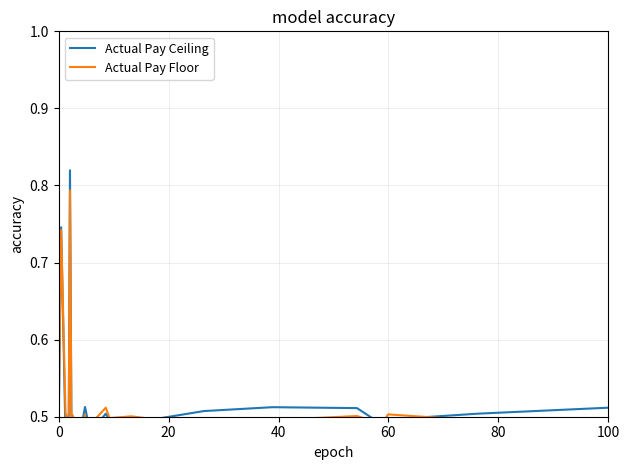

Which series has the largest range (max minus min)?

Actual Pay Ceiling